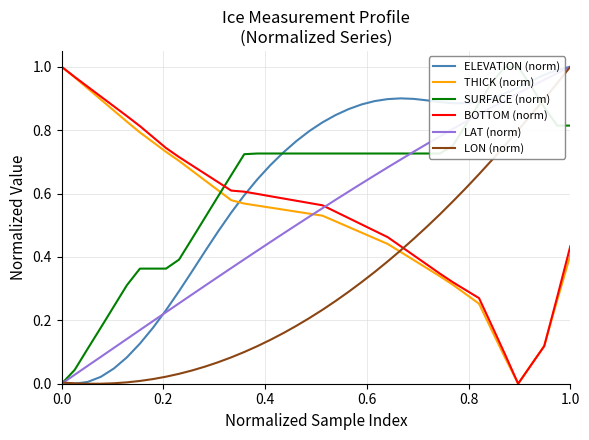

What is the difference between the second highest and minimum values in the LAT (norm) series?

1.0